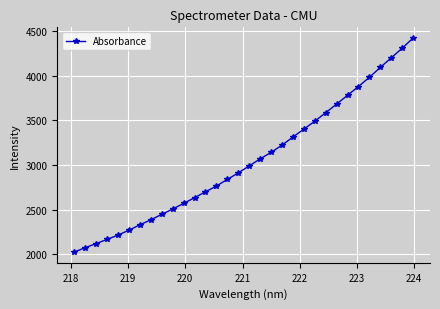

What is the difference between the second highest and second lowest values?

2235.1